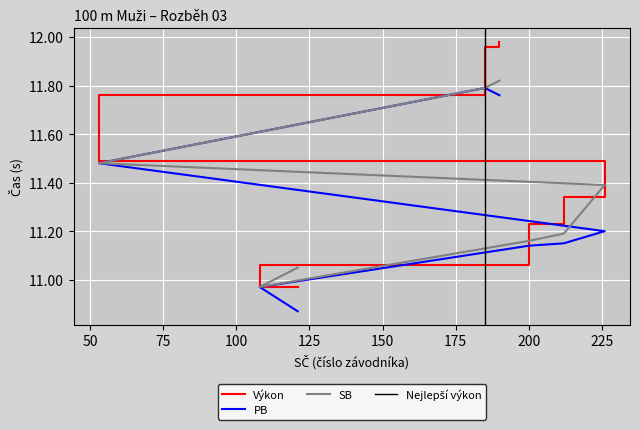

What is the label of the 8th point from the right?

121